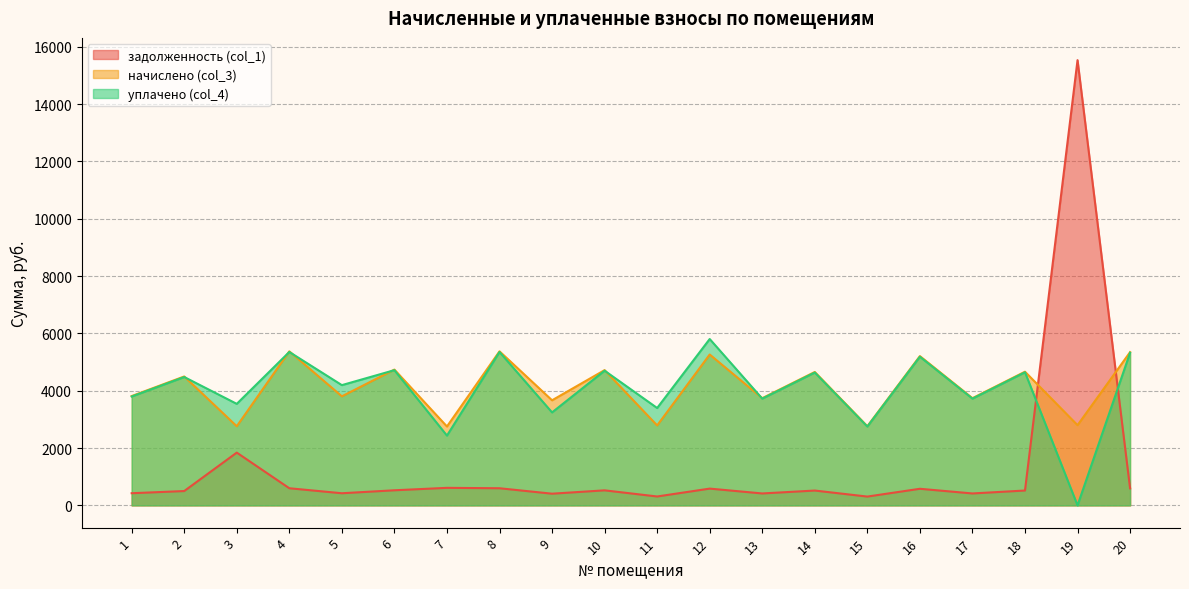

At which label does задолженность (col_1) first exceed 524?

3